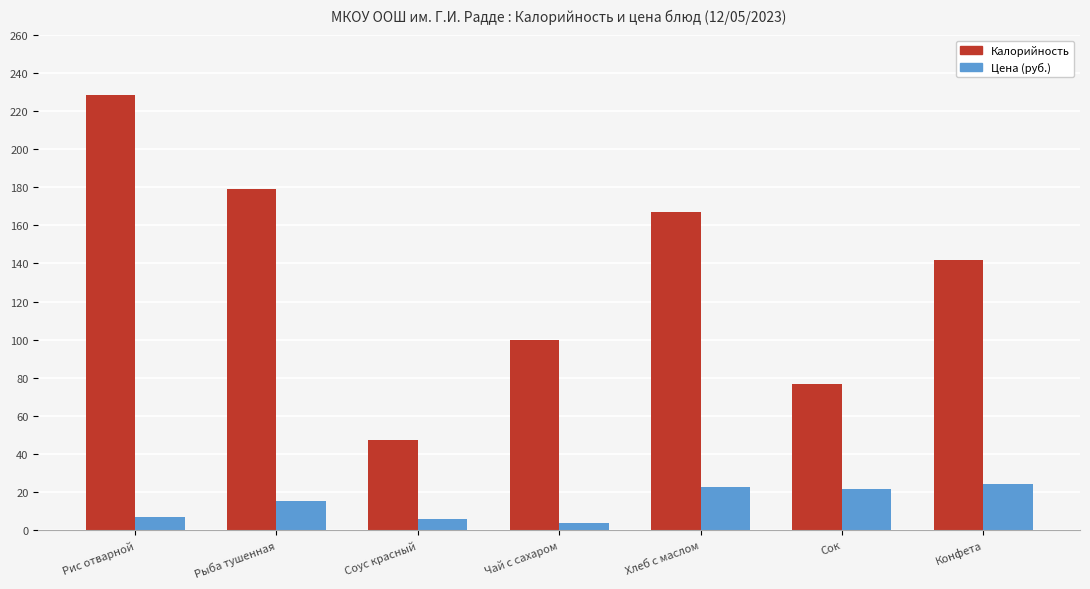

True or false: Калорийность has a value of 71.7 at Рис отварной.

False